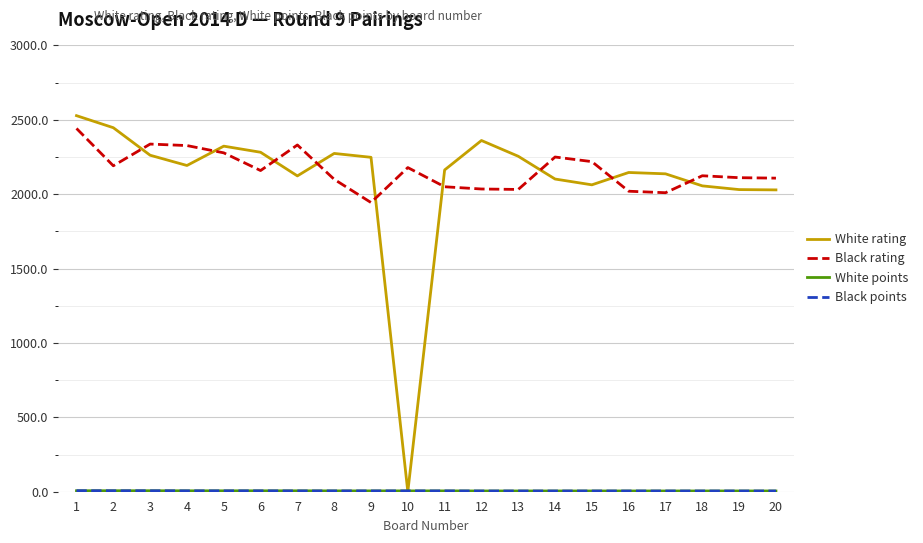

Which series has the largest total across all categories?

Black rating